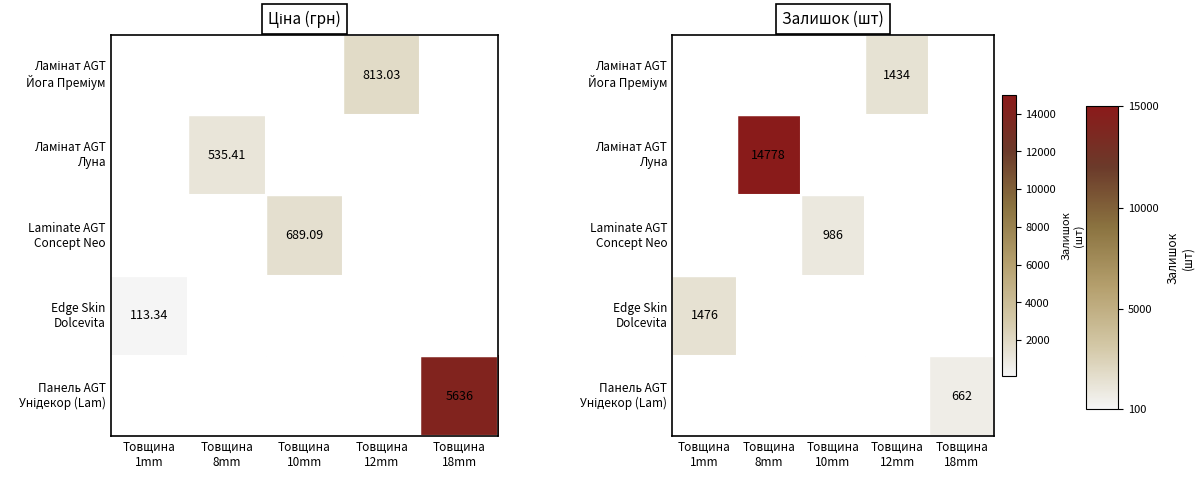

Which category has the highest value in the Edge Skin Dolcevita series?

Товщина 1mm